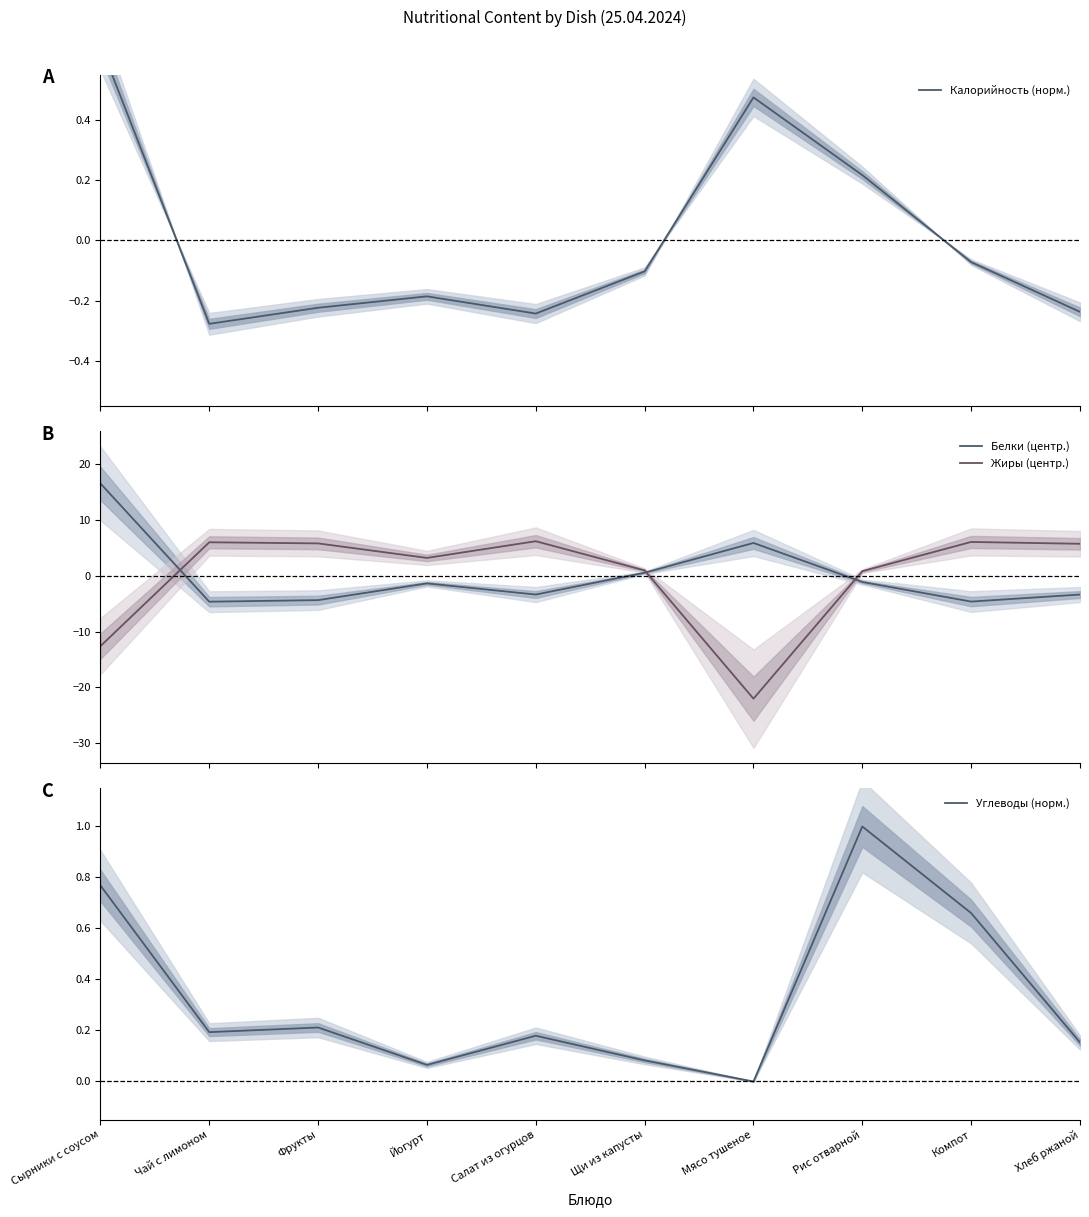

How many series are shown in this chart?

4